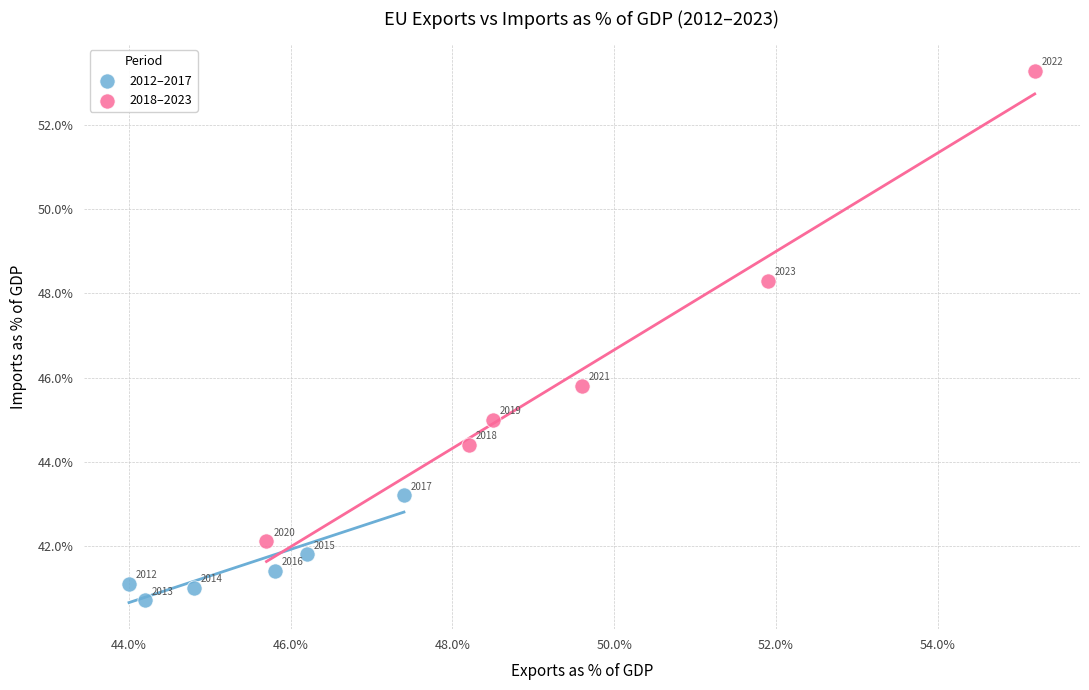

What are all the series names shown in the legend?

2012–2017, 2018–2023